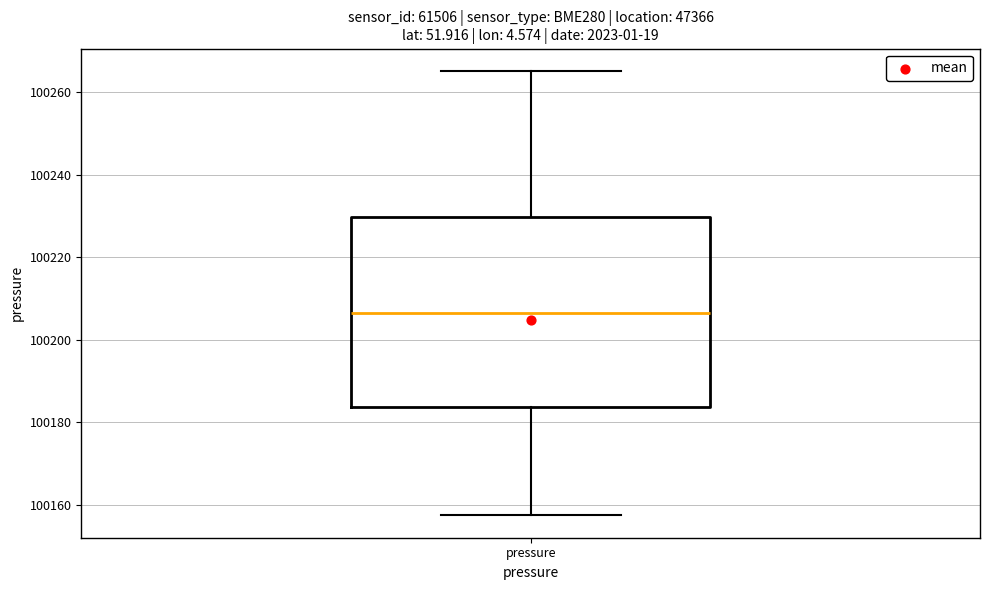

Where is the upper edge of the box for pressure on the y-axis? The values are not printed on the chart, so give them approximately, as read against the axis.

100230